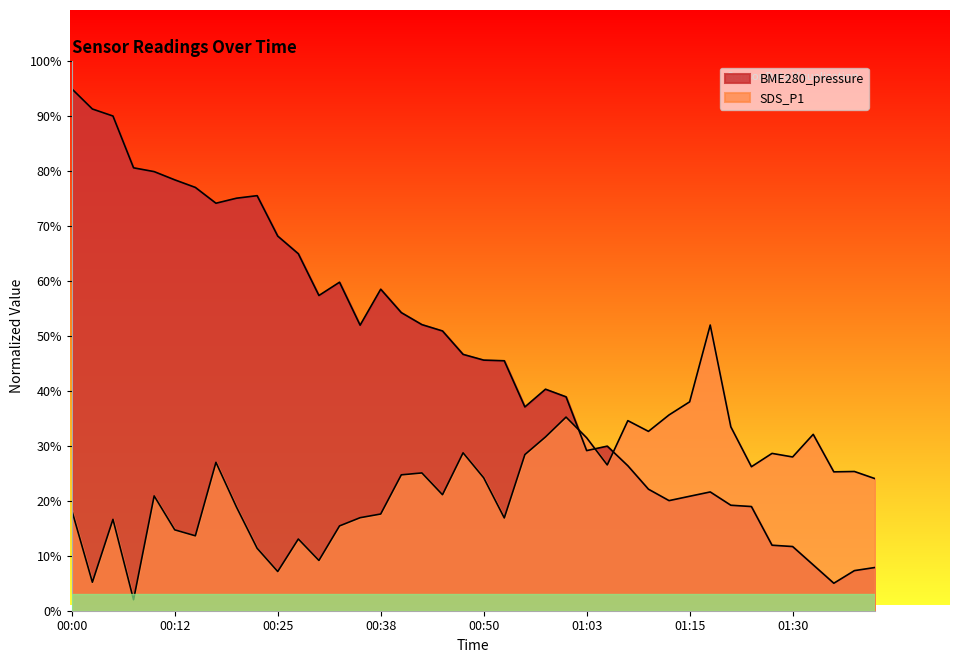

Which series has the widest spread of values?

BME280_pressure